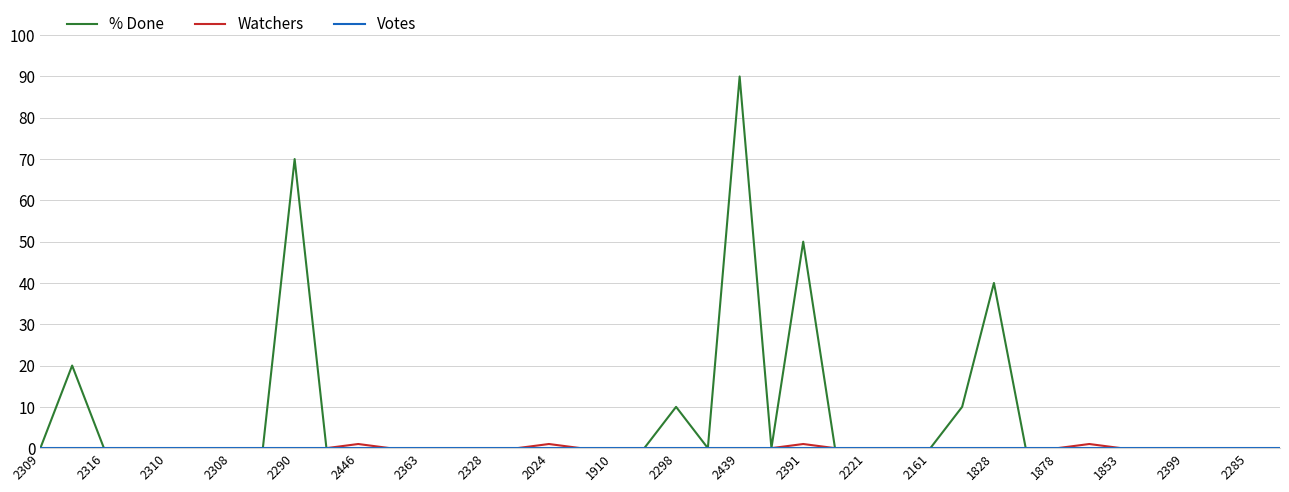

How many lines are shown in the chart?

3